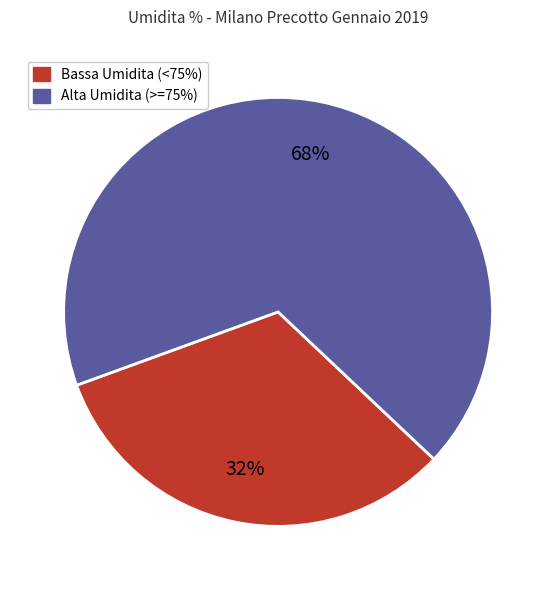

Count the number of slices in the pie.

2